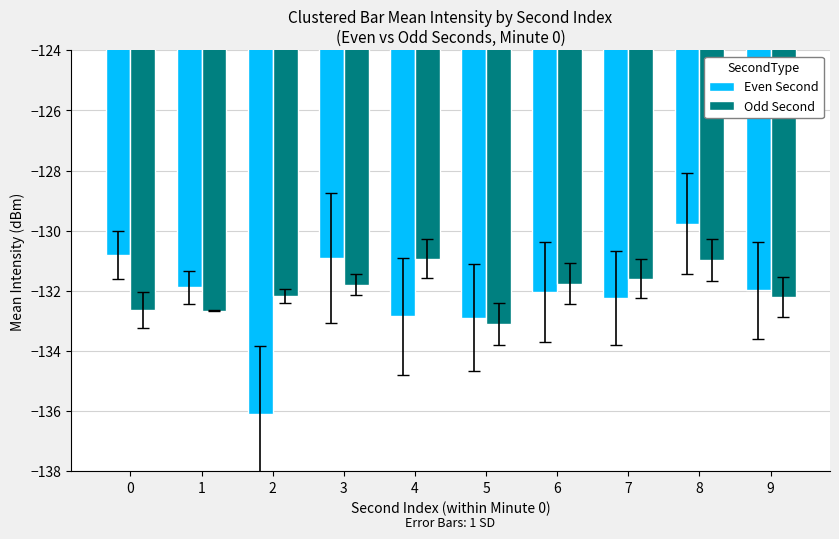

The Odd Second series shows -44.3 at 6. True or false?

False